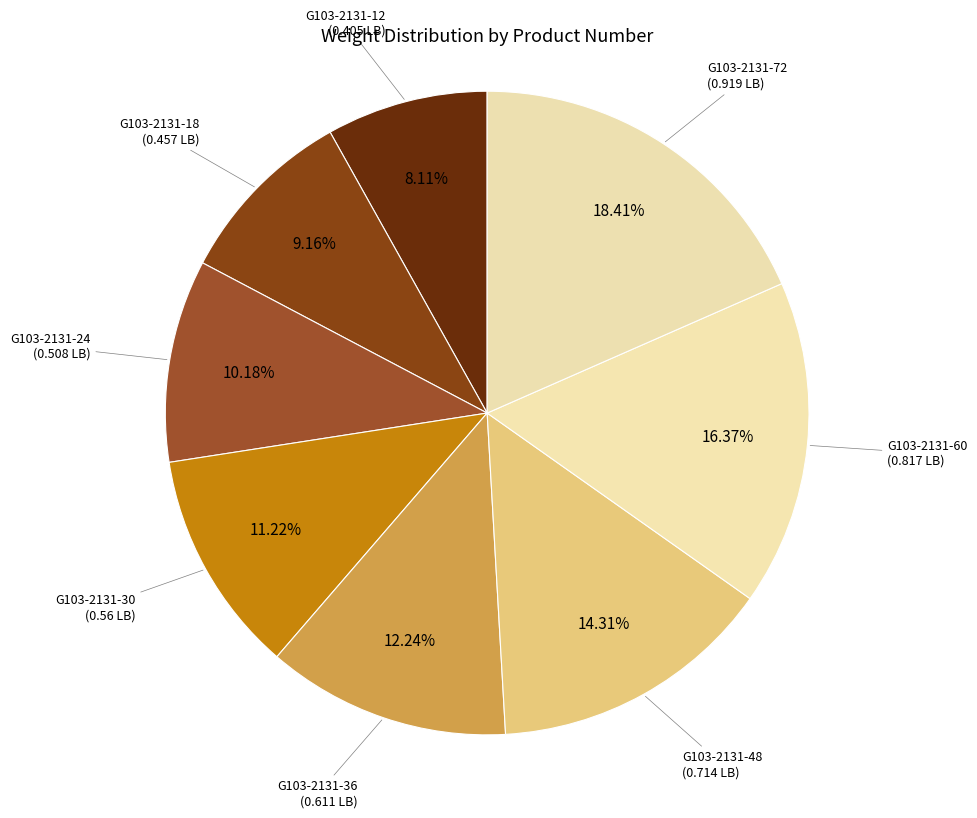

To the nearest percent, what is the average slice percentage?

12%